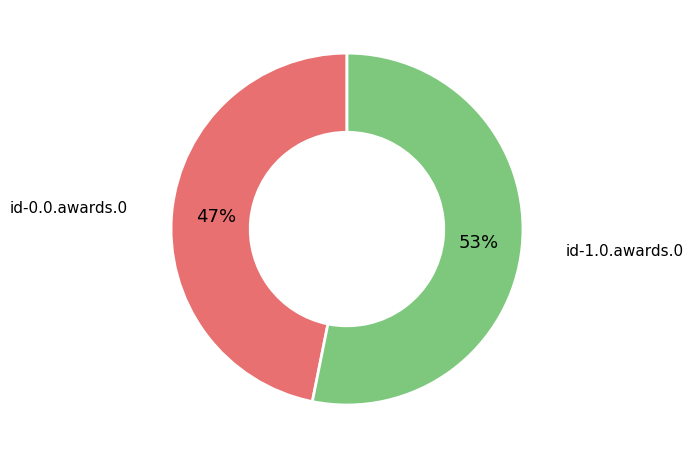

The id-0.0.awards.0 slice represents 61% of the pie. True or false?

False